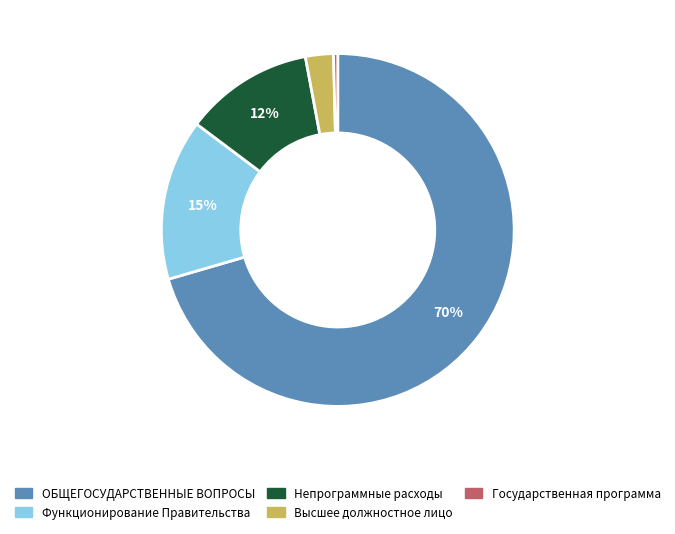

How many segments does this pie chart have?

5